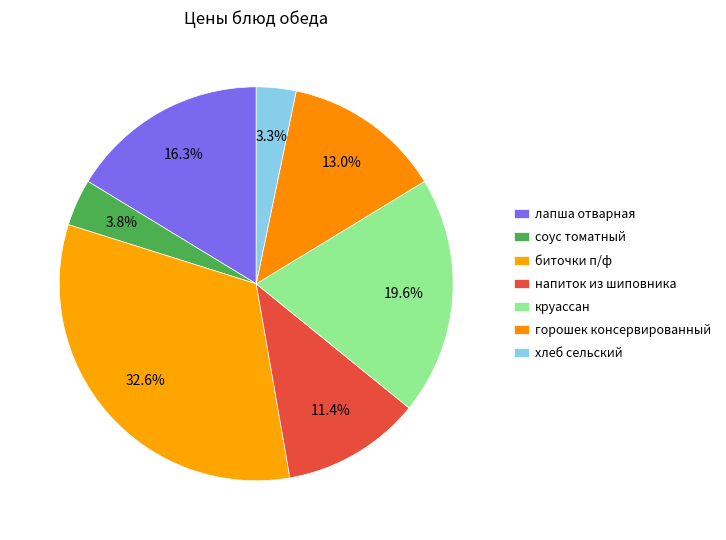

What percentage is the лапша отварная slice, to the nearest percent?

16%